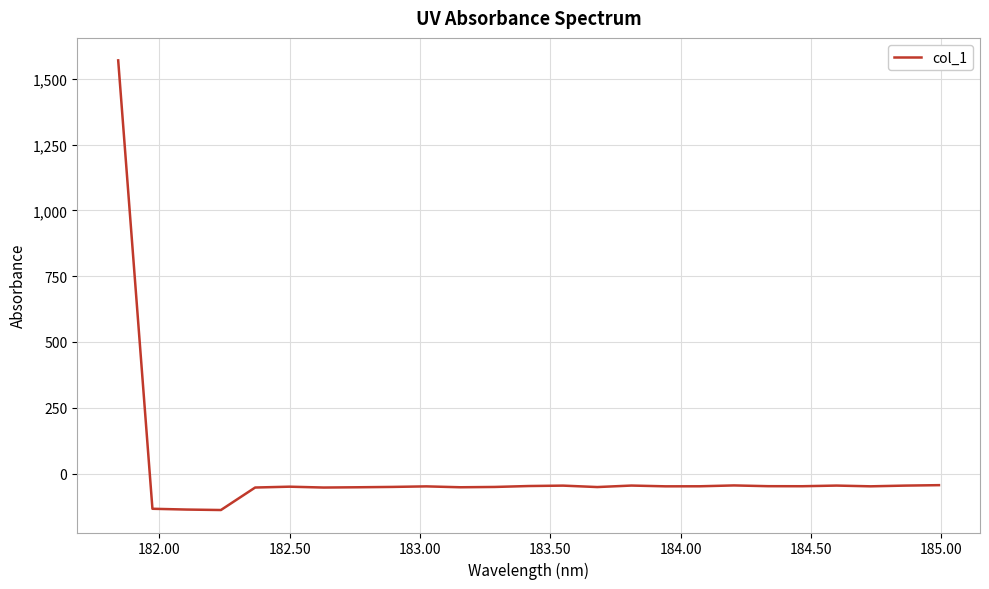

What is the greatest value displayed?

1570.6